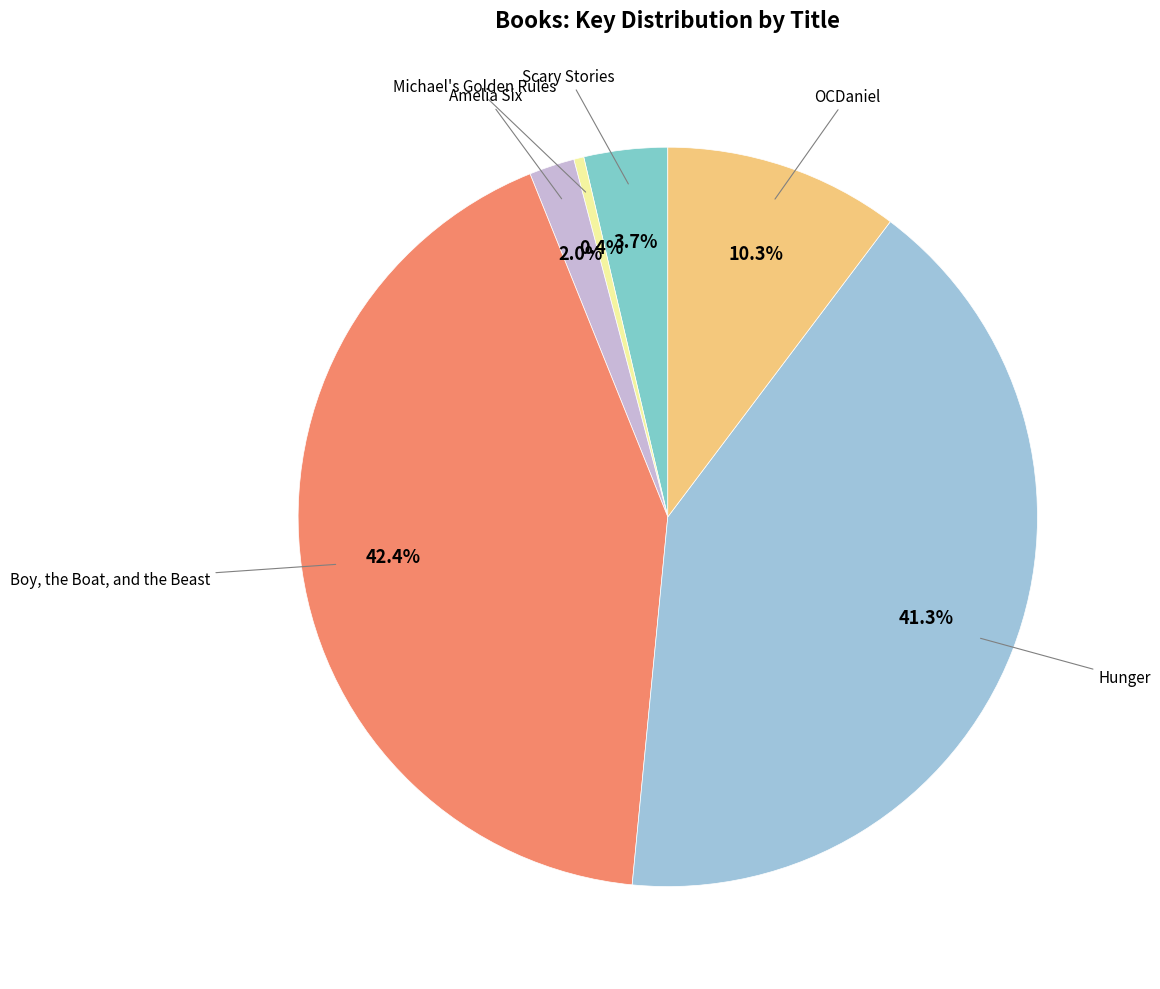

Rank the categories by value from lowest to highest.

Michael's Golden Rules, Amelia Six, Scary Stories, OCDaniel, Hunger, Boy, the Boat, and the Beast